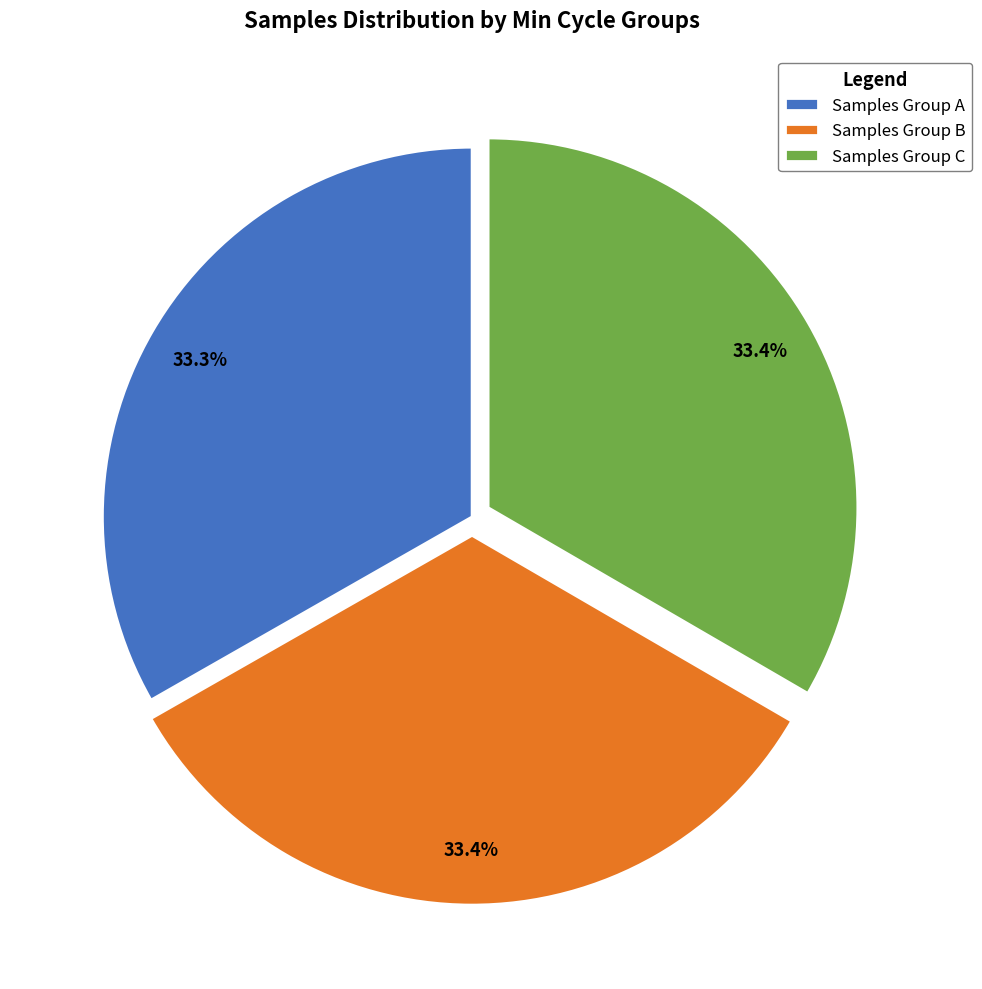

Count the number of slices in the pie.

3